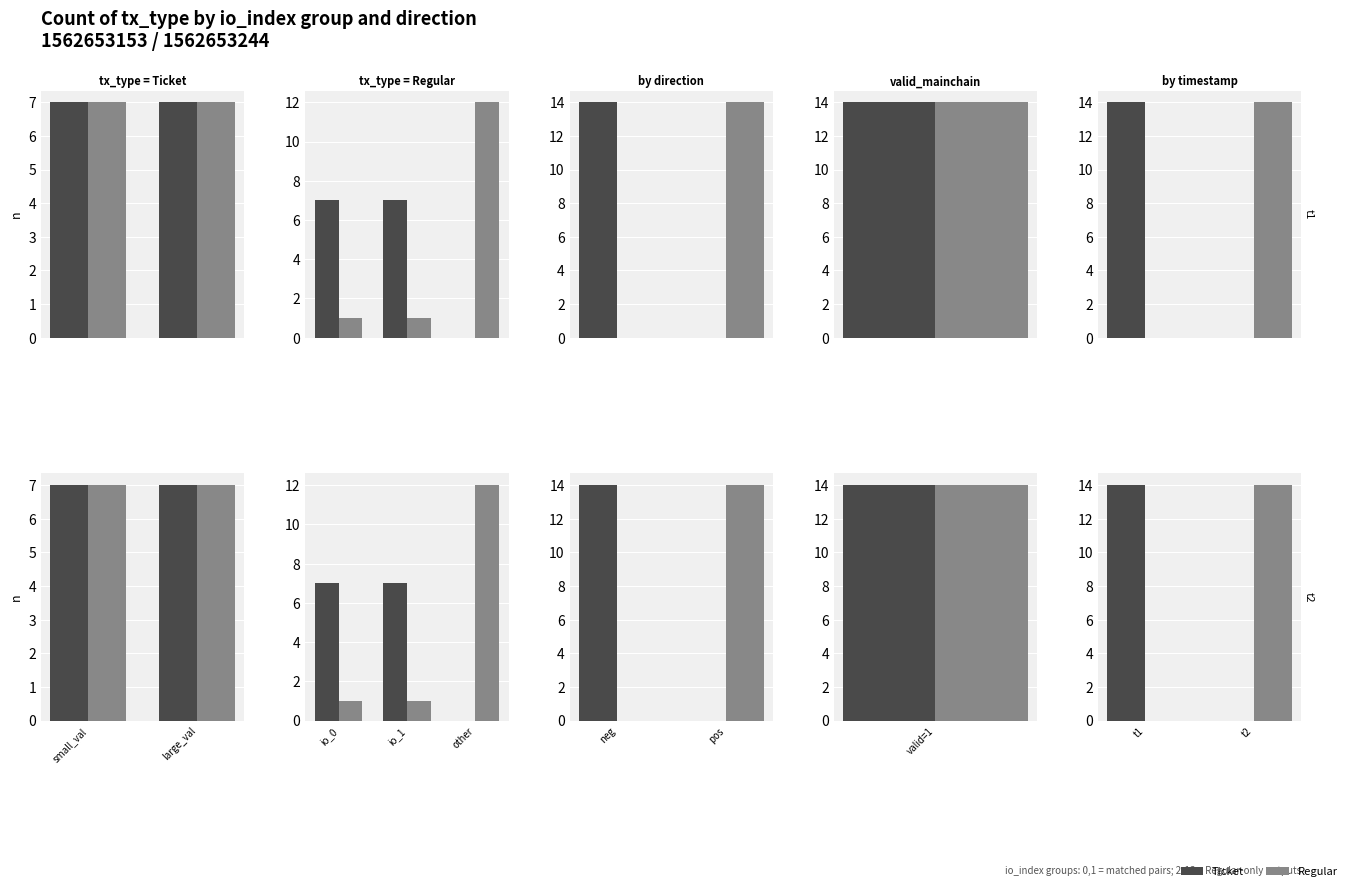

What is the label of the 1st bar from the right?

large_val